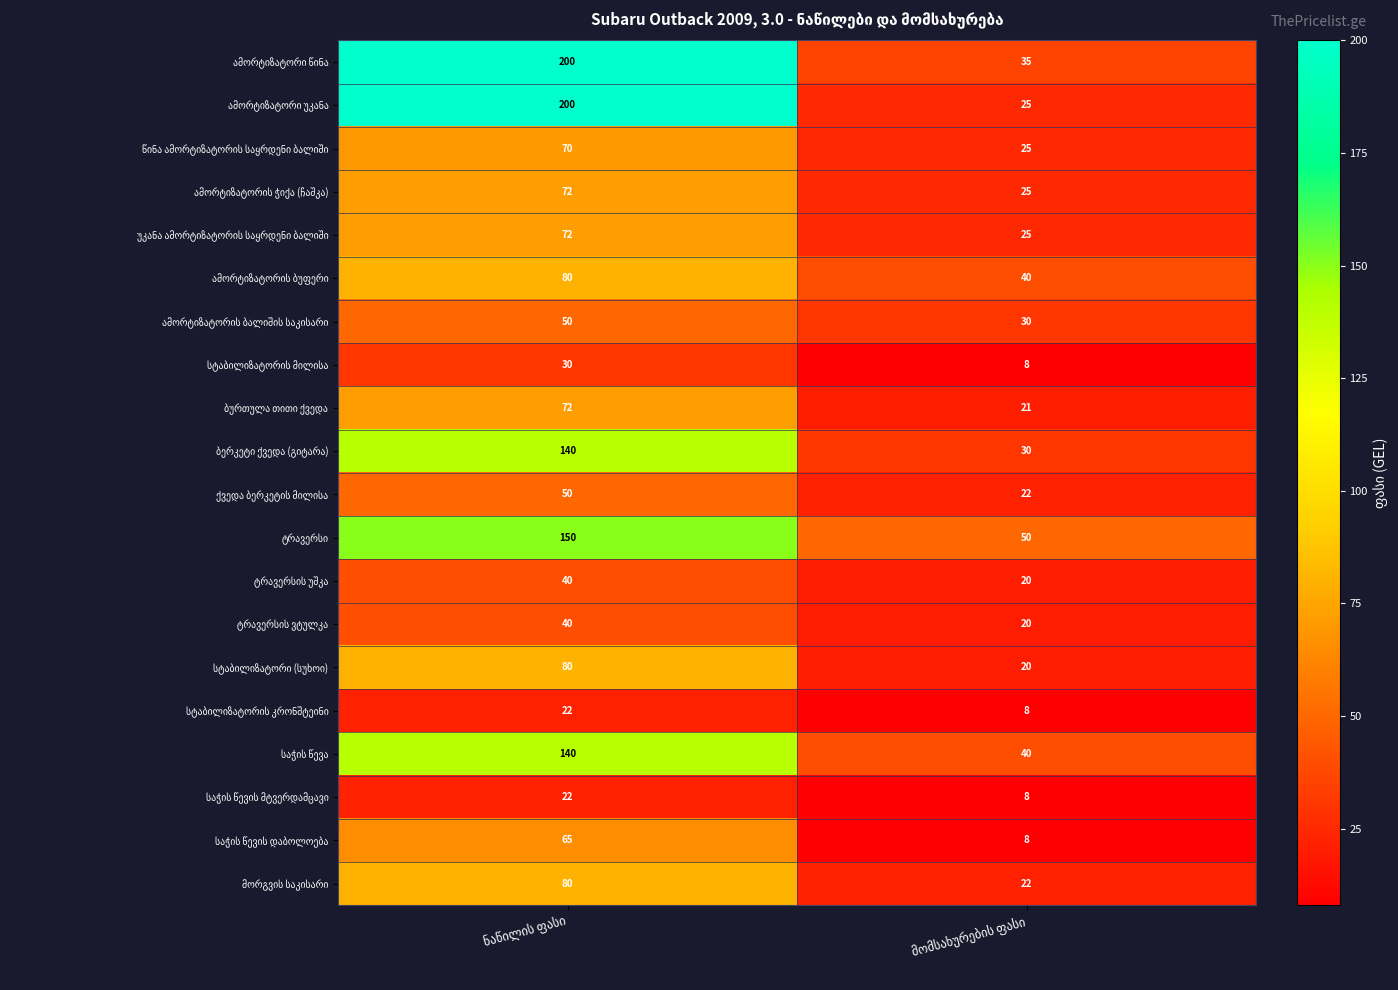

What is the minimum value shown in the chart?

8